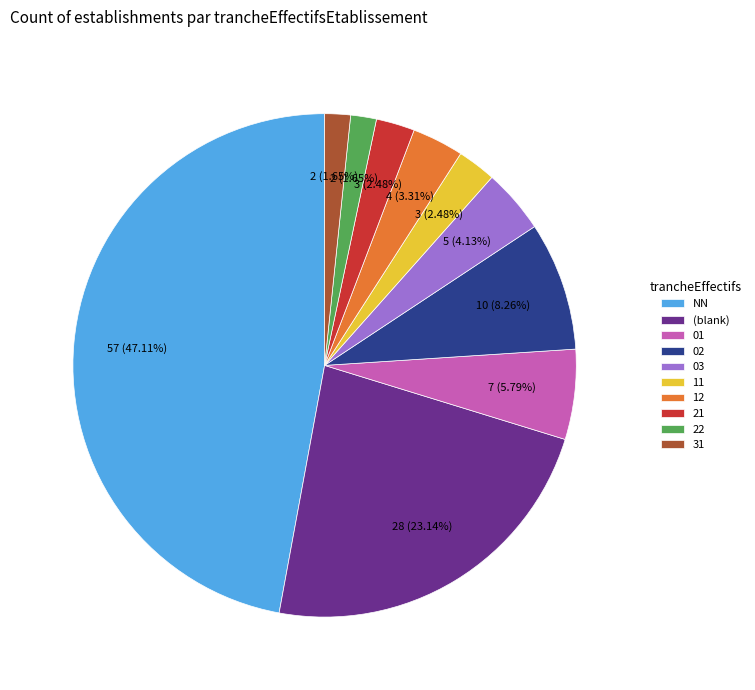

Approximately how many times larger is the value at 22 compared to 21?

0.7